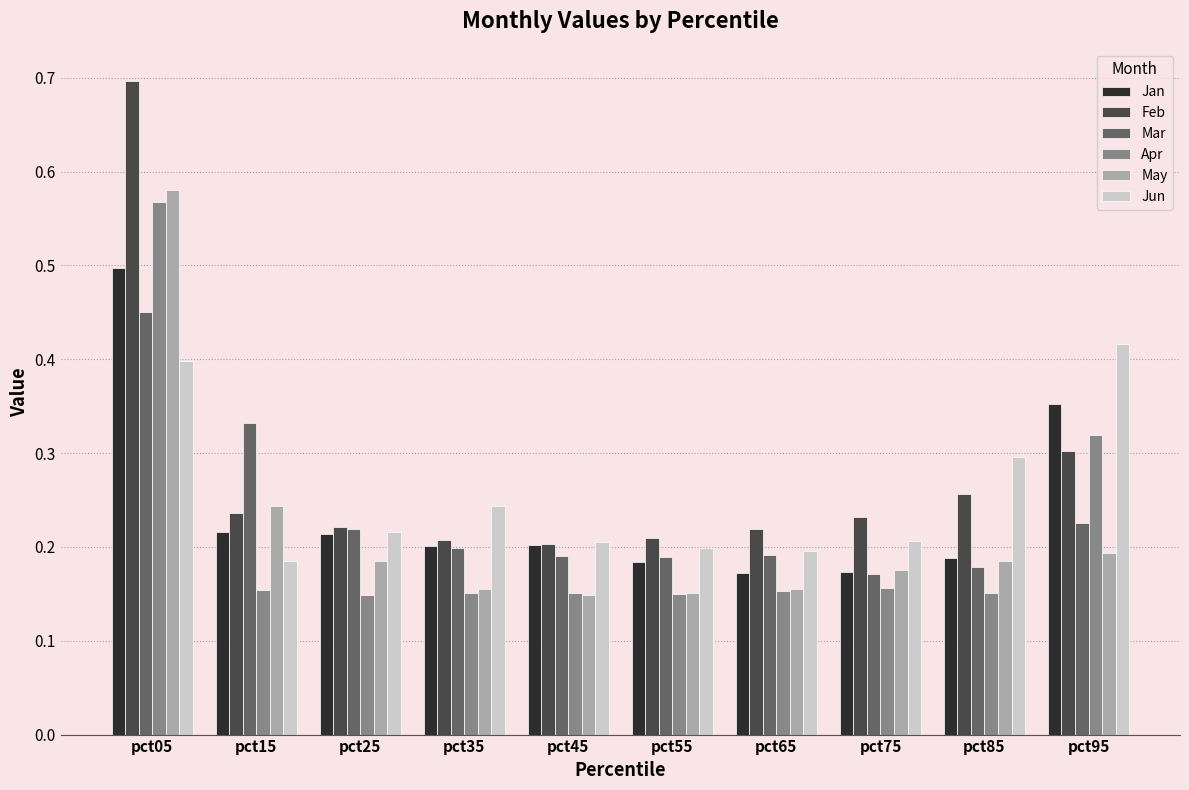

At which category does the chart reach its peak across all series?

pct05